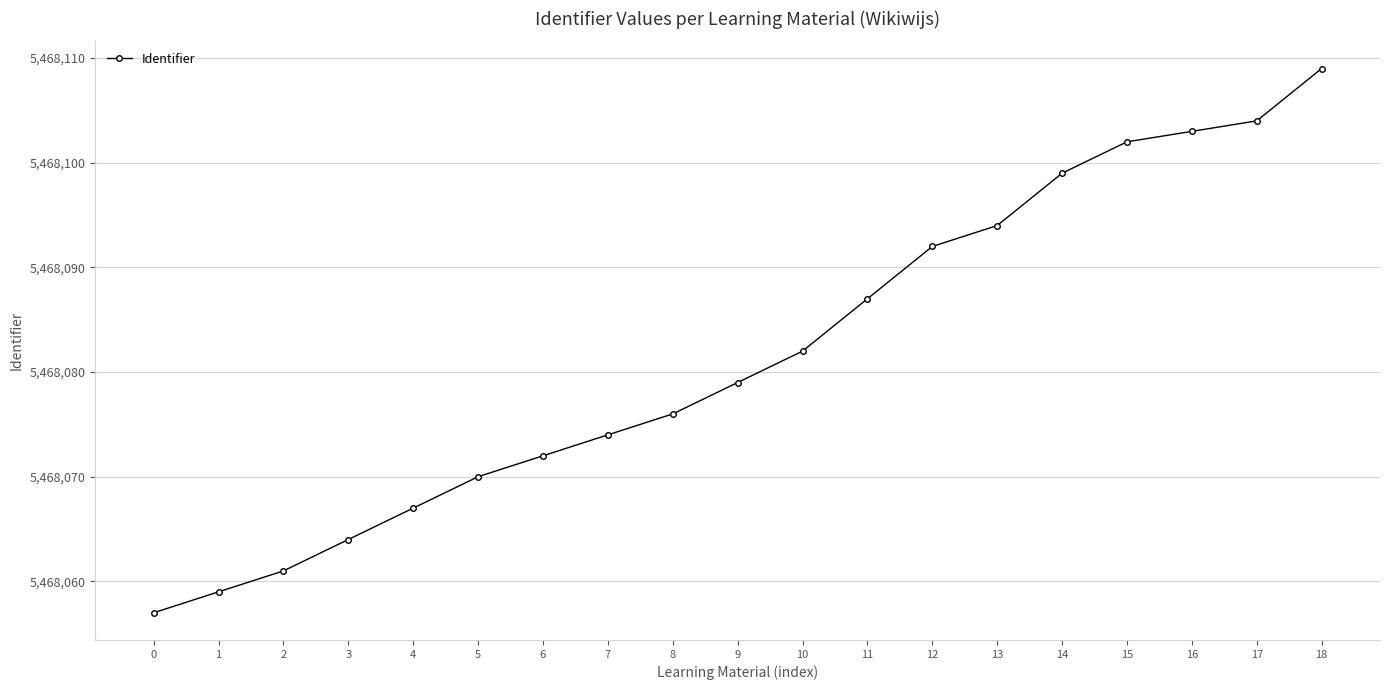

Between 7 and 15, which is larger?

15